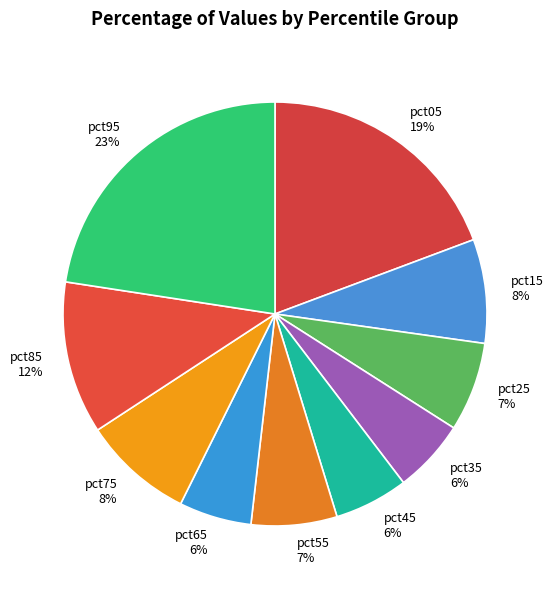

The pct05 slice represents 19% of the pie. True or false?

True